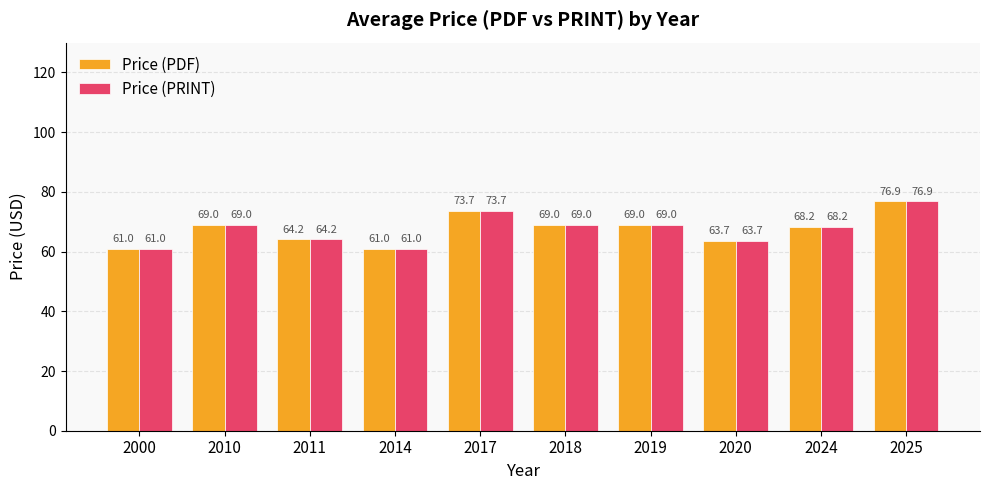

The Price (PRINT) series shows 33.7 at 2011. True or false?

False